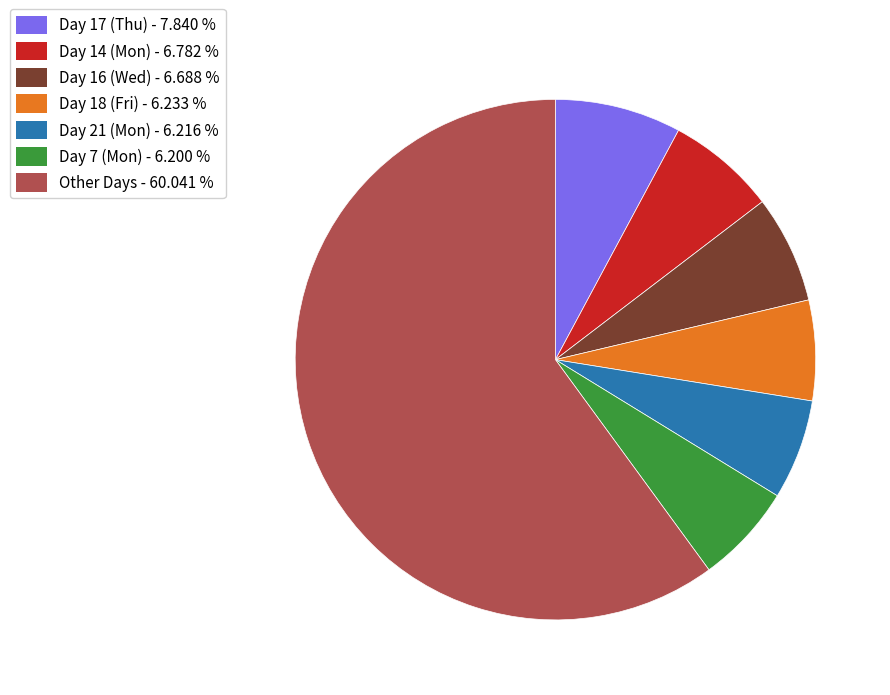

Count the number of slices in the pie.

7